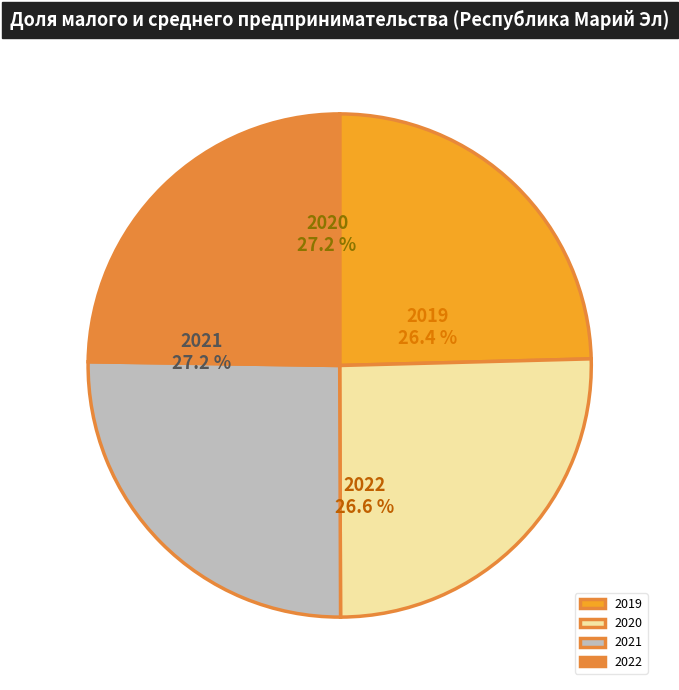

Which slice is the largest?

2020